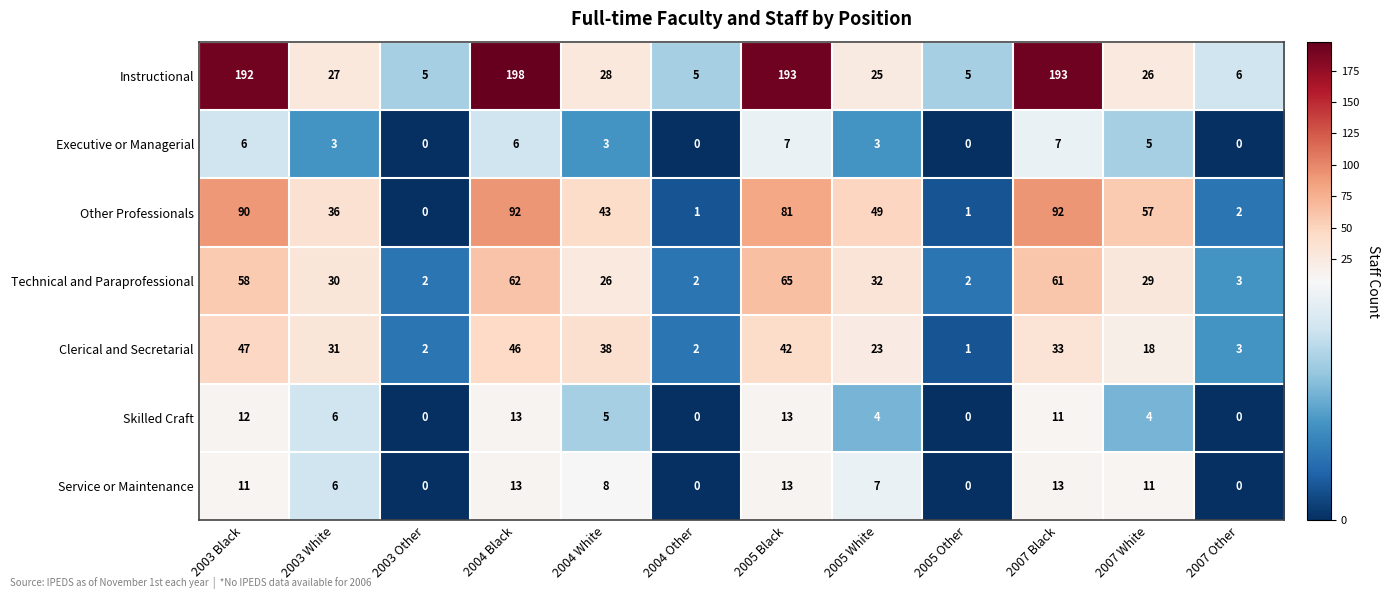

At how many categories does at least one series exceed 130?

4